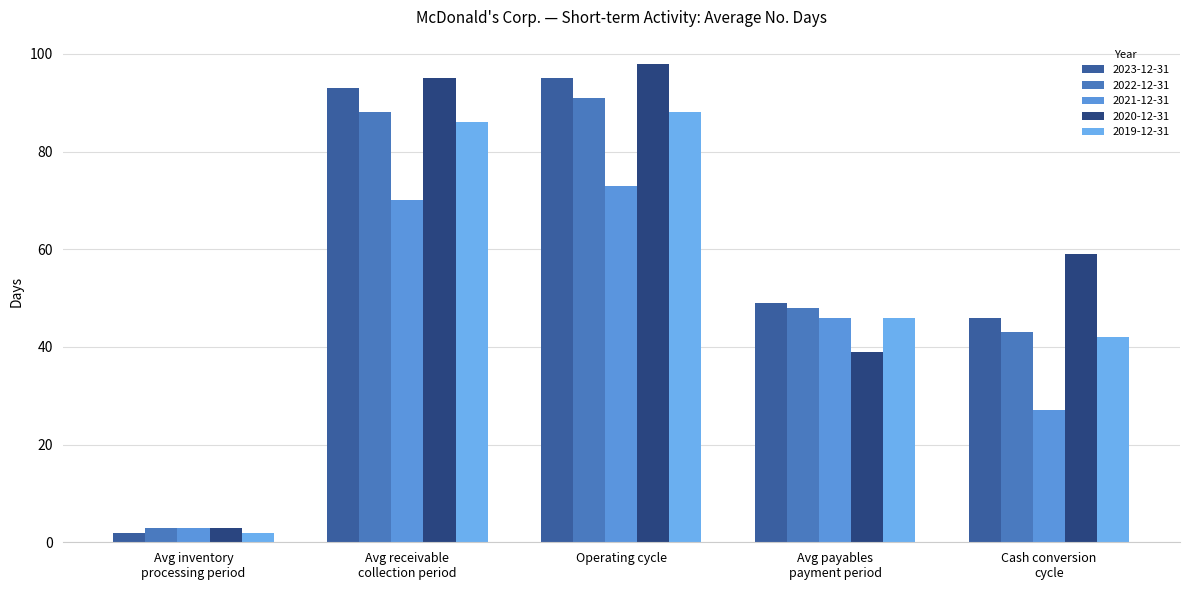

Between Avg inventory
processing period and Cash conversion
cycle, which series saw the biggest shift?

2020-12-31